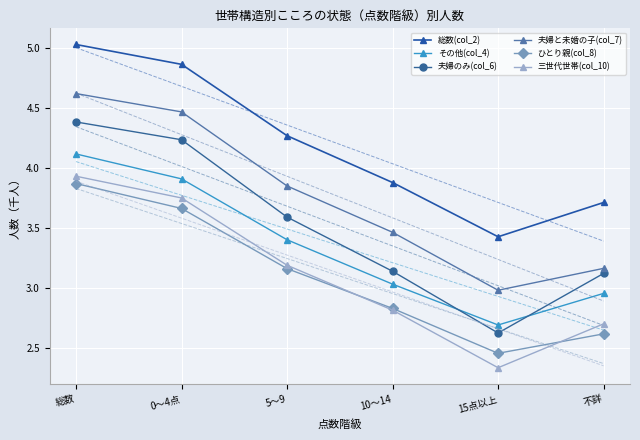

How many lines are shown in the chart?

6